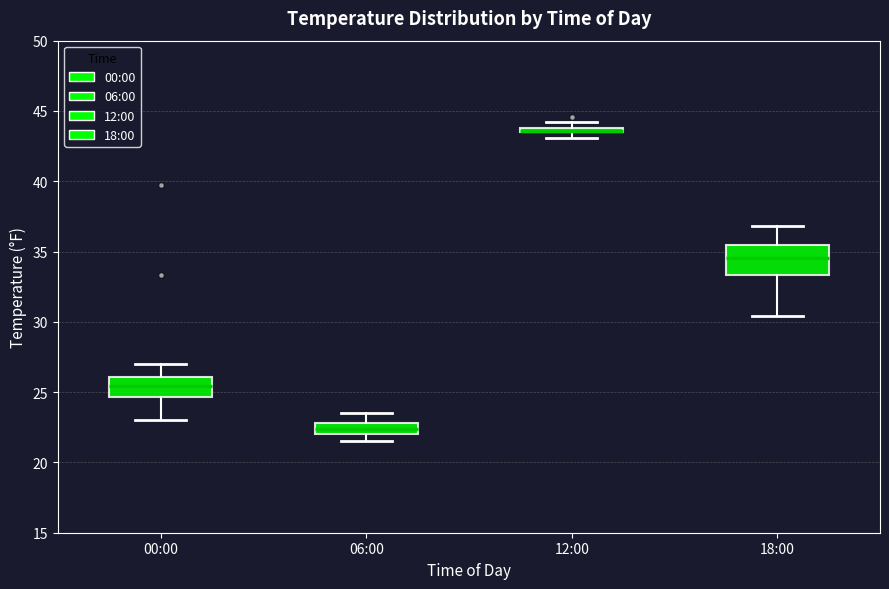

Where is the upper edge of the box for 18:00 on the y-axis? The values are not printed on the chart, so give them approximately, as read against the axis.

35.5